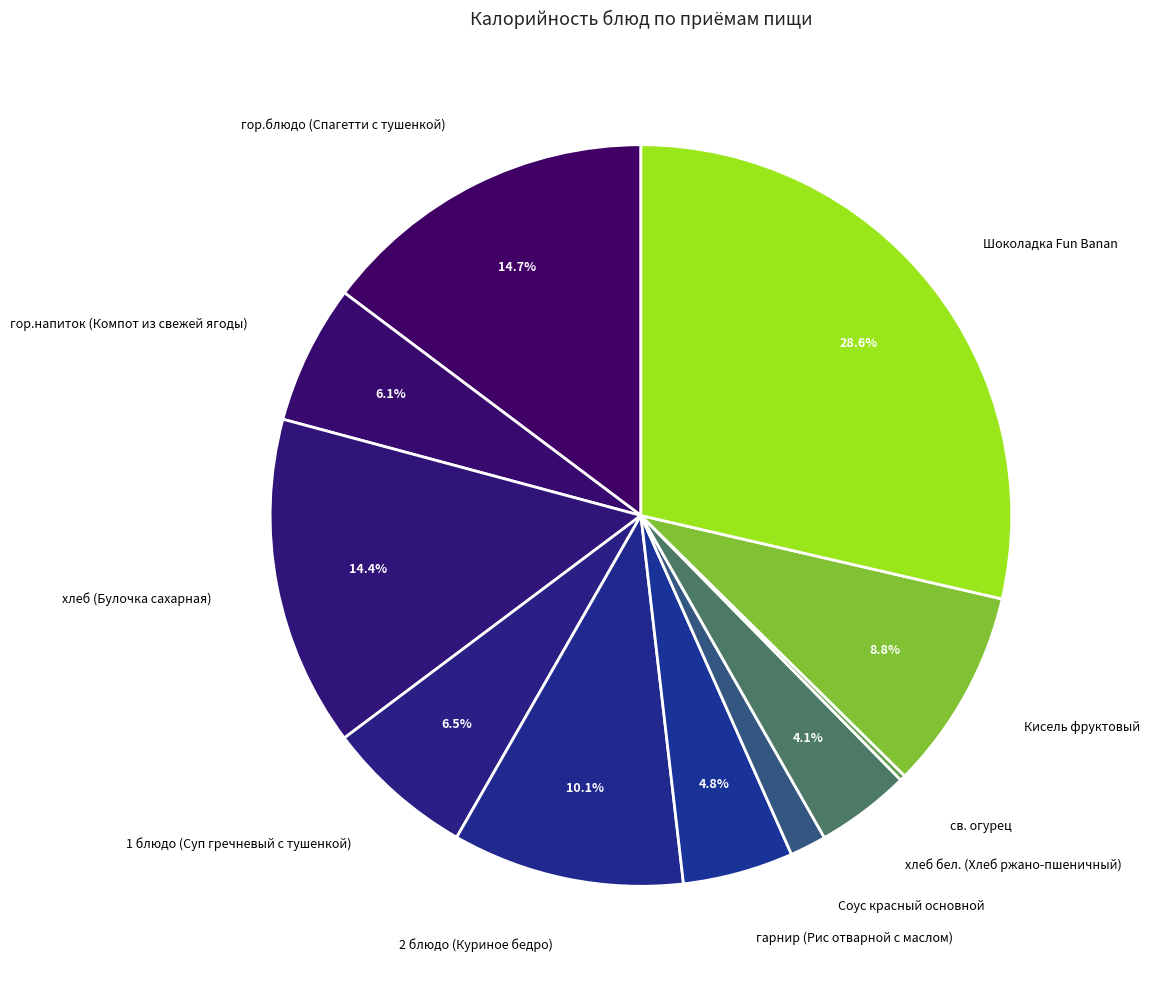

To the nearest percent, what is the combined percentage of 2 блюдо (Куриное бедро) and Соус красный основной?

12%